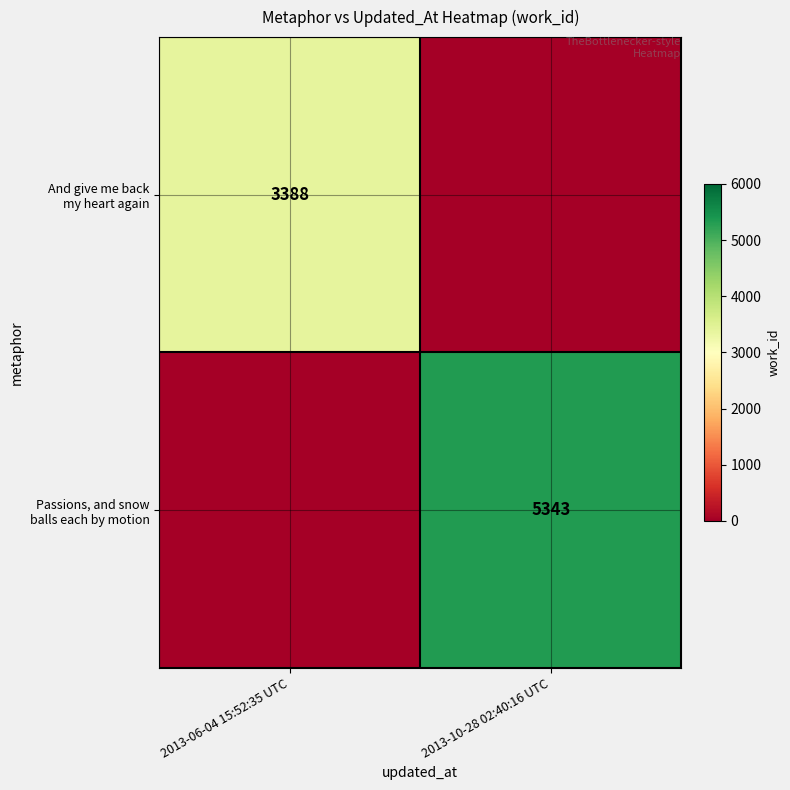

At 2013-10-28 02:40:16 UTC, list the series in order from largest to smallest.

Passions, and snow balls each by motion, And give me back my heart again